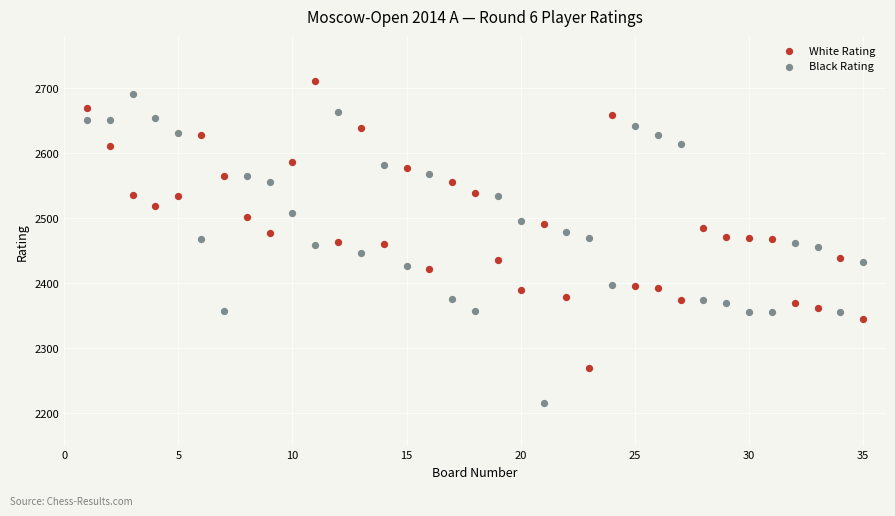

Across all data points, what is the range of Y values (max minus min)?

494